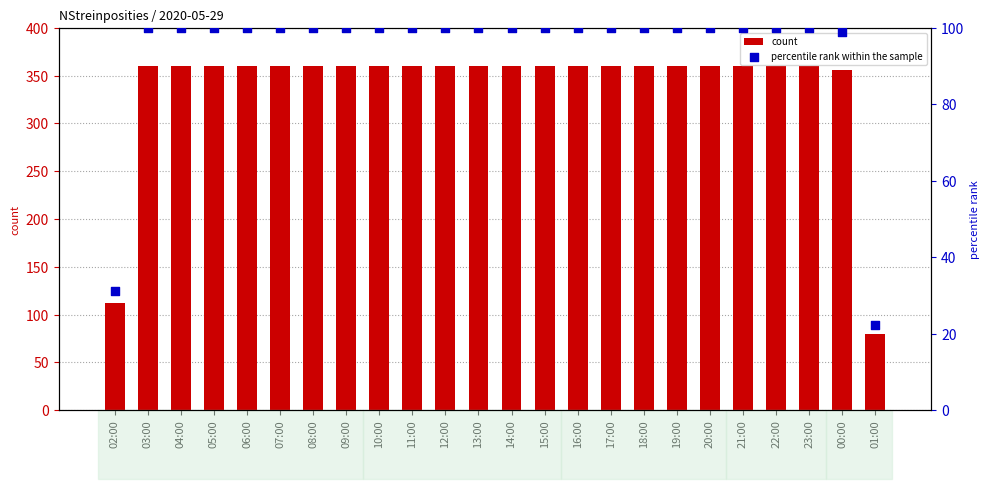

Which series reaches the maximum Y coordinate?

count